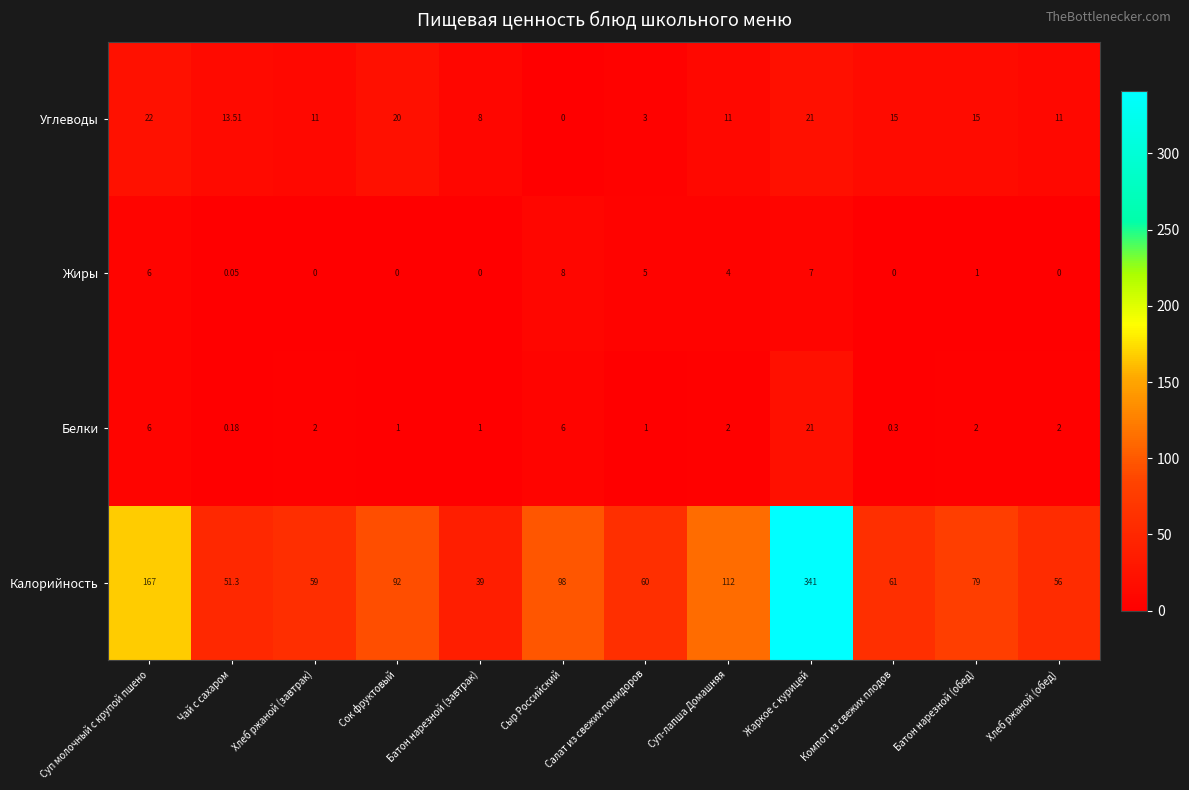

What is the maximum value shown in the chart?

341.0